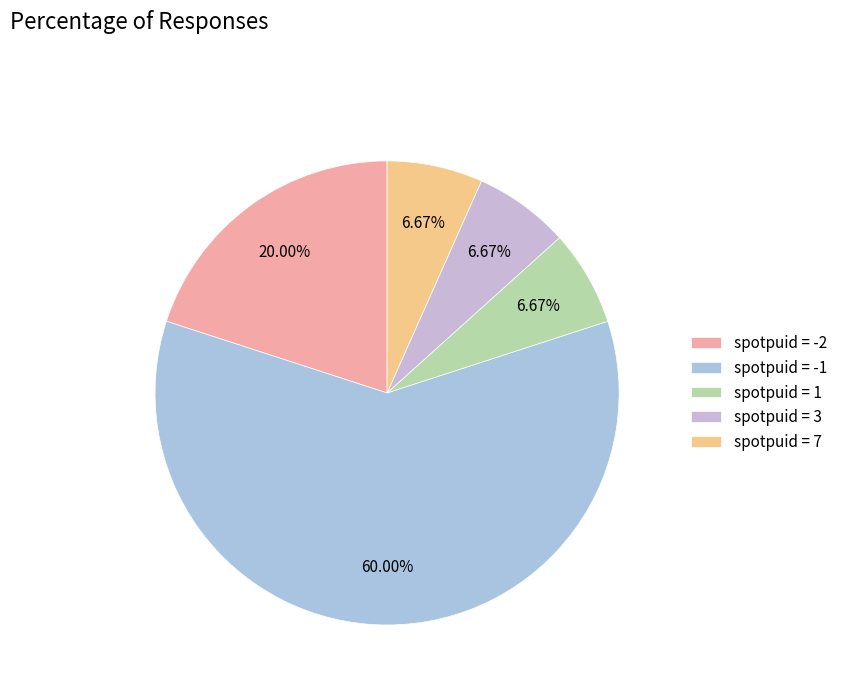

How many slices are in this pie chart?

5